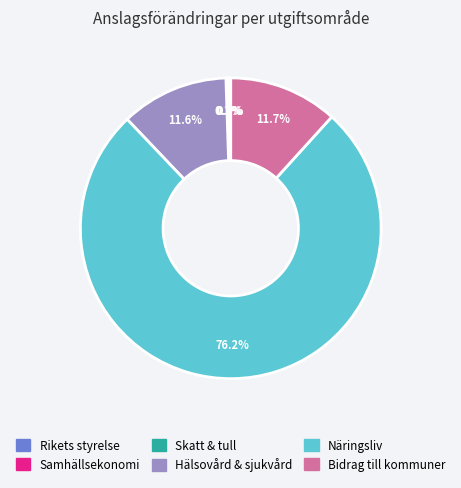

Does any single category account for the majority?

Yes